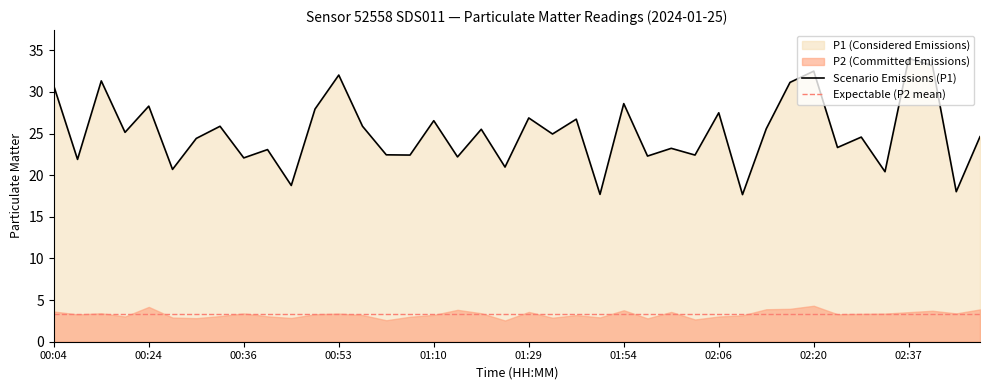

What is the label of the 19th point from the right?

01:32